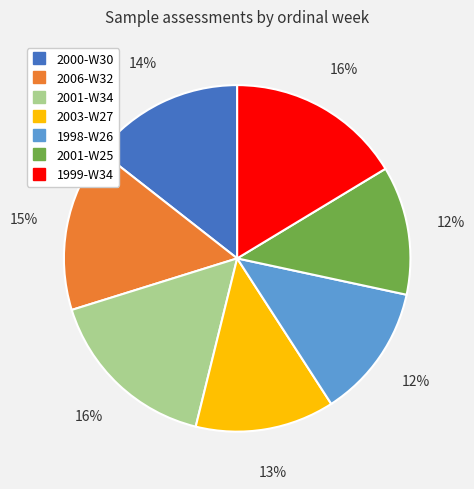

Does 1998-W26 represent more than half of the total?

No